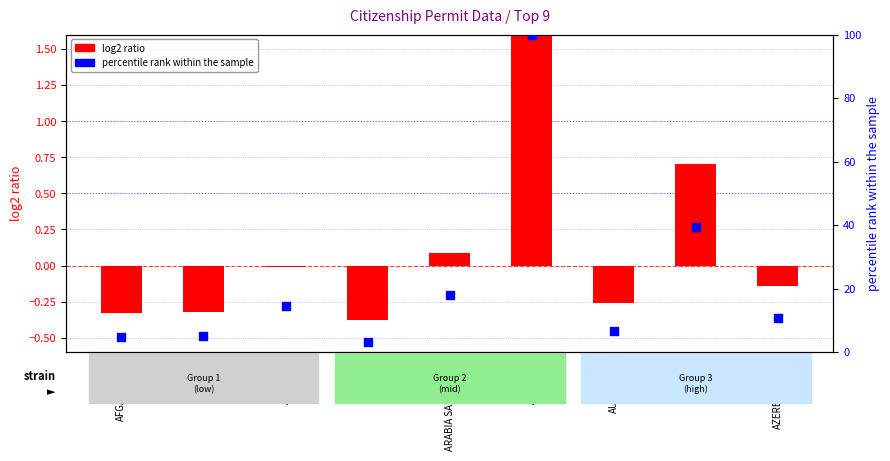

What are all the series names shown in the legend?

log2 ratio, percentile rank within the sample